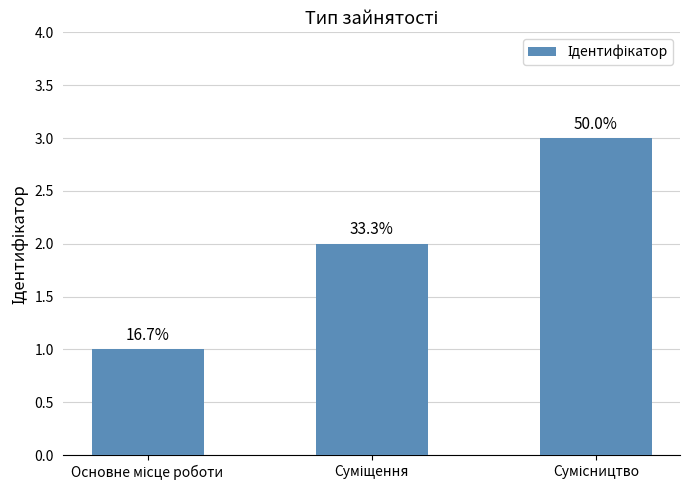

Reading right to left, what are all the values shown in this chart?

Сумісництво=3	Суміщення=2	Основне місце роботи=1